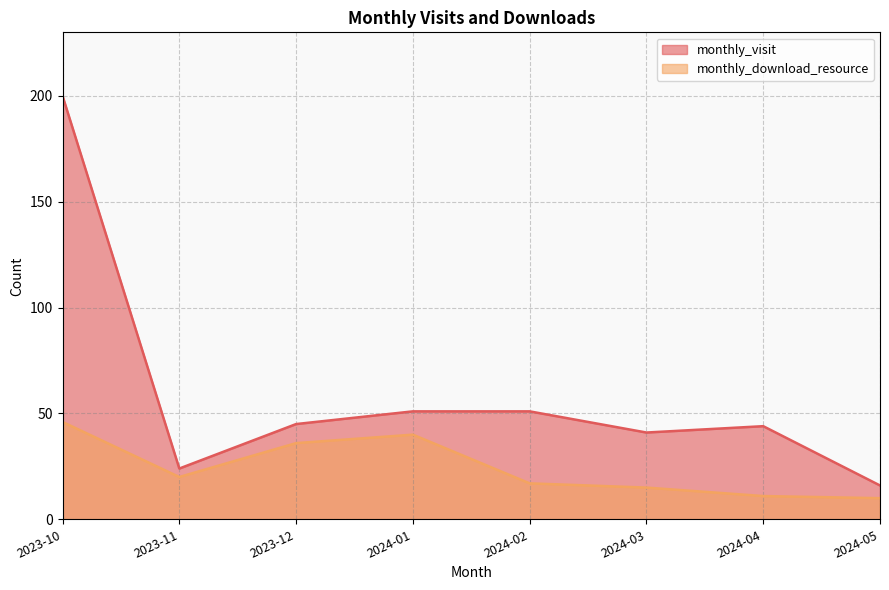

What is the sum of the monthly_download_resource values at 2024-01 and 2023-12?

76